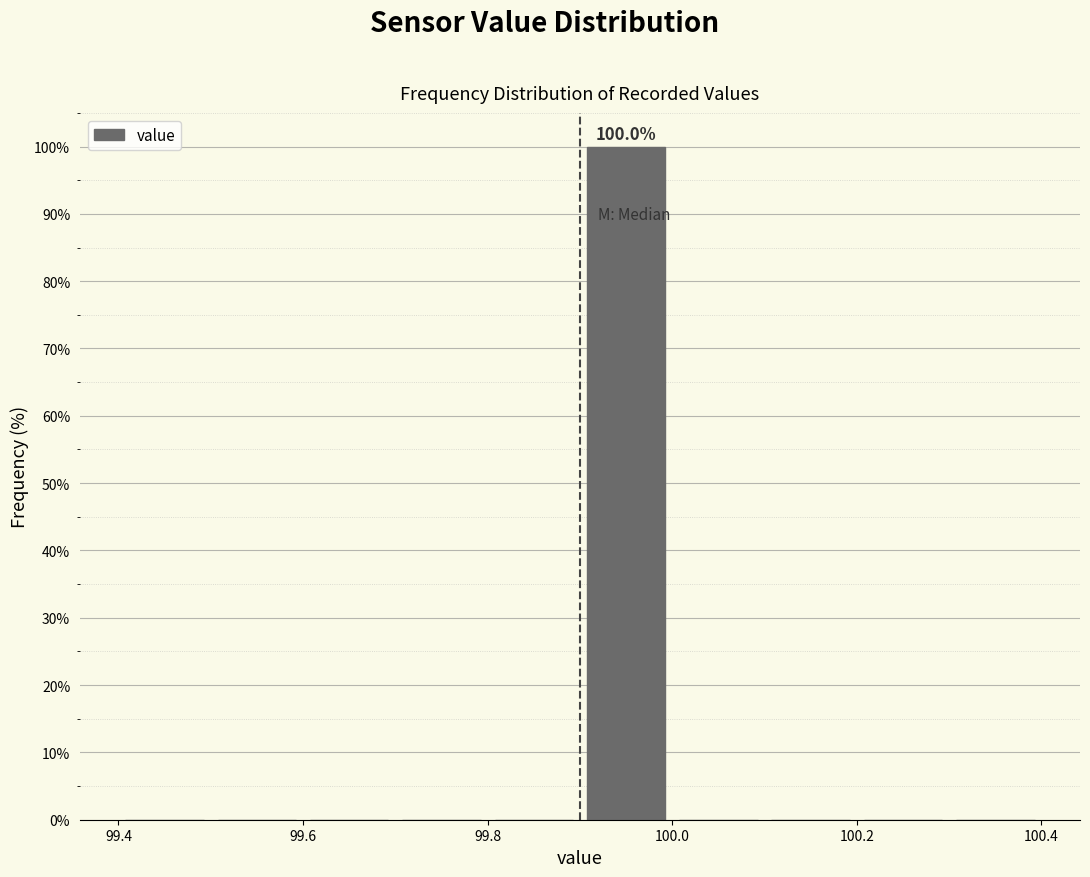

Which range on the x-axis has the tallest bar?

99.9 to 100.0